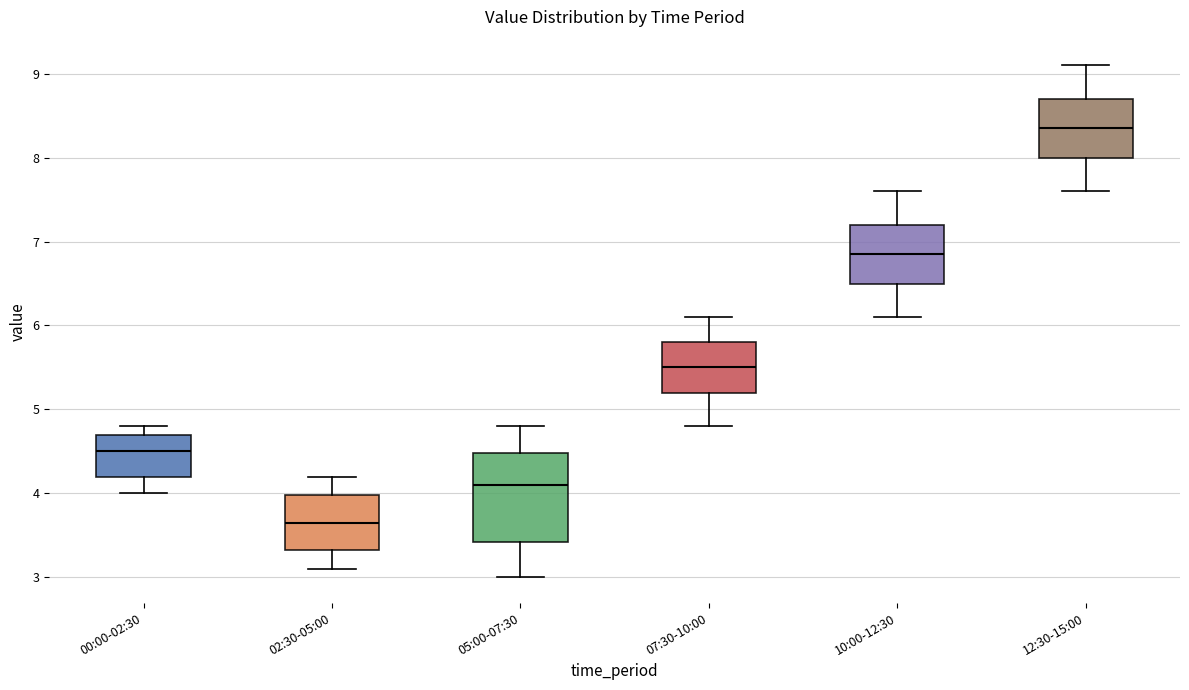

Reading left to right, read every box against the y-axis: the position of its median line, the range the box covers, and the ends of its whiskers. The values are not printed on the chart, so give them approximately, as read against the axis.

00:00-02:30: median 4.5, box 4.2 to 4.7, whiskers 4.0 to 4.8
02:30-05:00: median 3.7, box 3.3 to 4.0, whiskers 3.1 to 4.2
05:00-07:30: median 4.1, box 3.4 to 4.5, whiskers 3.0 to 4.8
07:30-10:00: median 5.5, box 5.2 to 5.8, whiskers 4.8 to 6.1
10:00-12:30: median 6.9, box 6.5 to 7.2, whiskers 6.1 to 7.6
12:30-15:00: median 8.4, box 8.0 to 8.7, whiskers 7.6 to 9.1